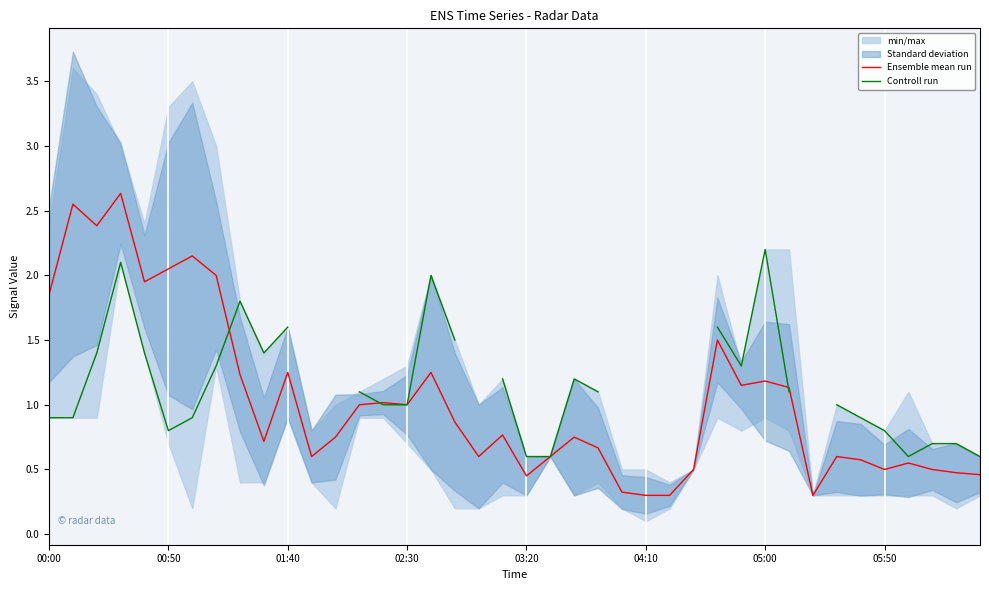

What is the maximum value shown in the chart?

2.6